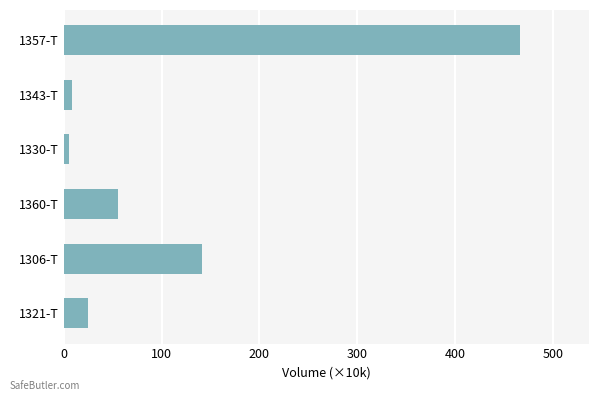

Does the chart contain stacked bars?

No